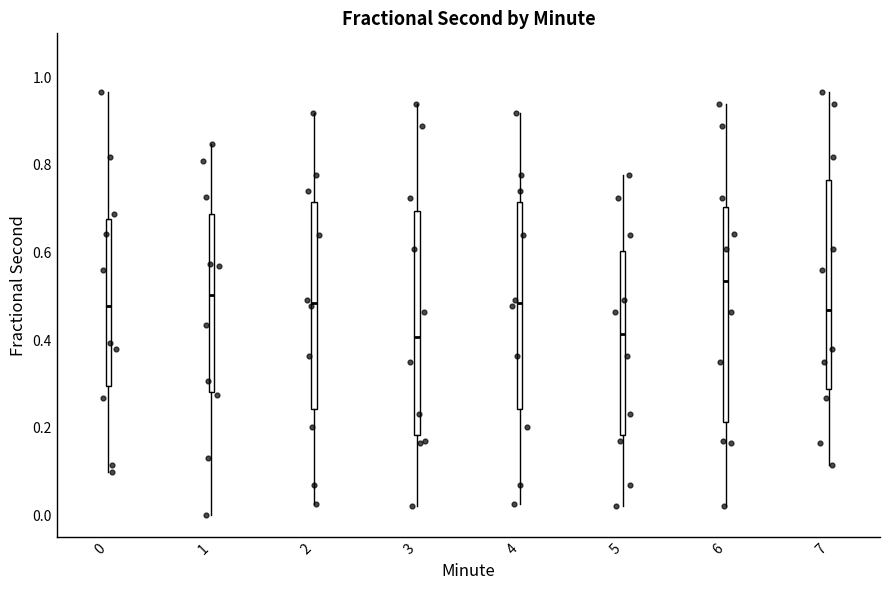

Comparing the boxes themselves (not the whiskers), which one is the tallest?

3